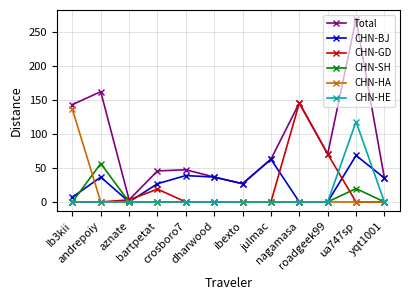

True or false: CHN-BJ has more than 0 points higher than both neighbors.

True